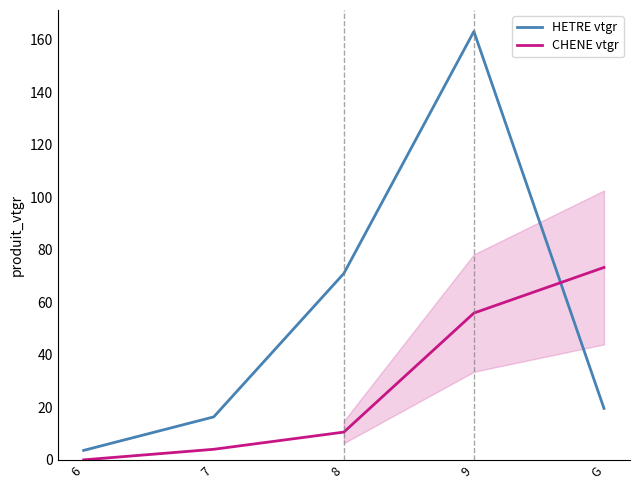

At which category does HETRE vtgr reach its first local peak?

9